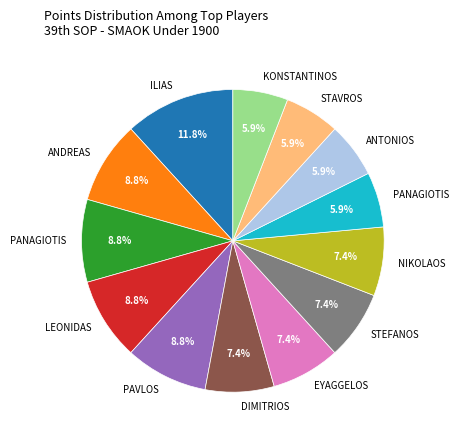

Is there a majority slice in this chart?

No